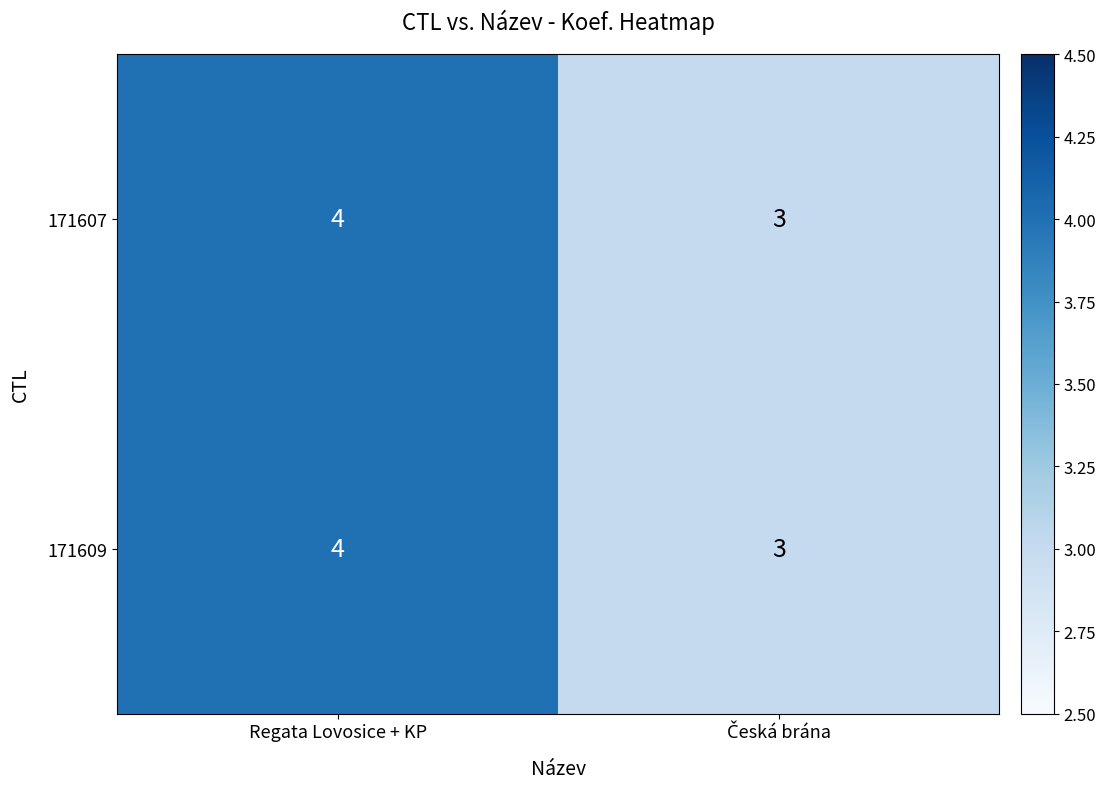

True or false: 171609 has a value of 4 at Regata Lovosice + KP.

True